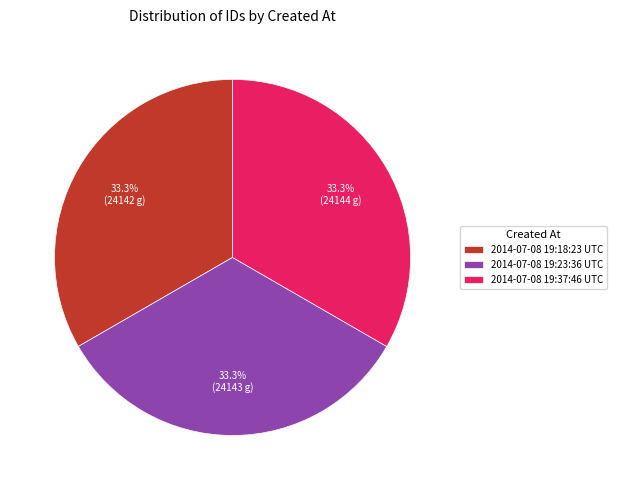

How much of the chart is everything except 2014-07-08 19:23:36 UTC?

66.7%